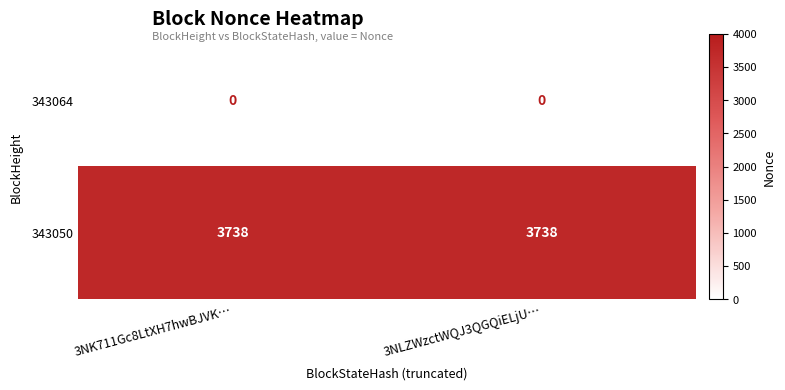

List the series in order of their peak value, highest first.

343050, 343064